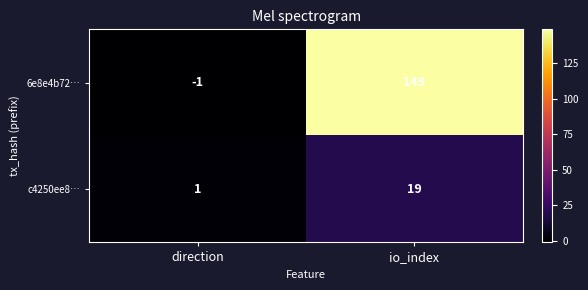

What value does the 6e8e4b72… series have at io_index?

149